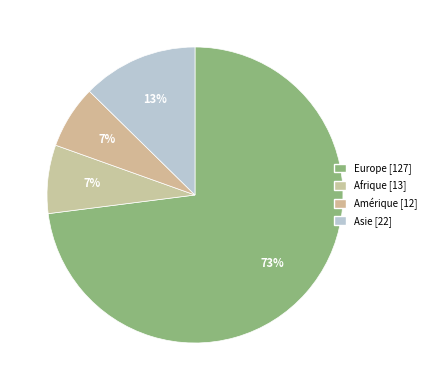

How many segments does this pie chart have?

4